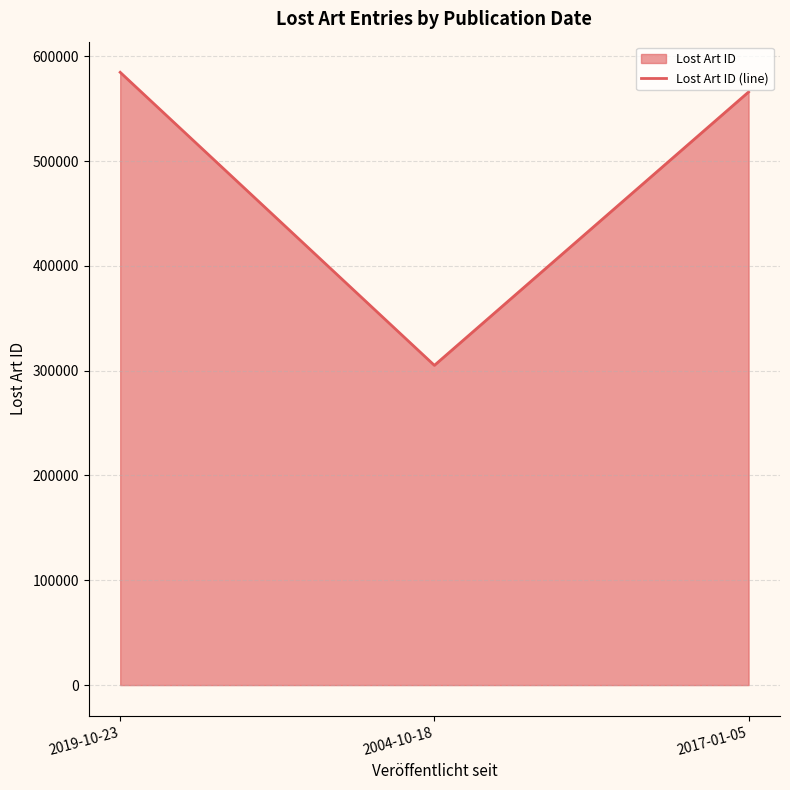

What position from the right is 2019-10-23?

3